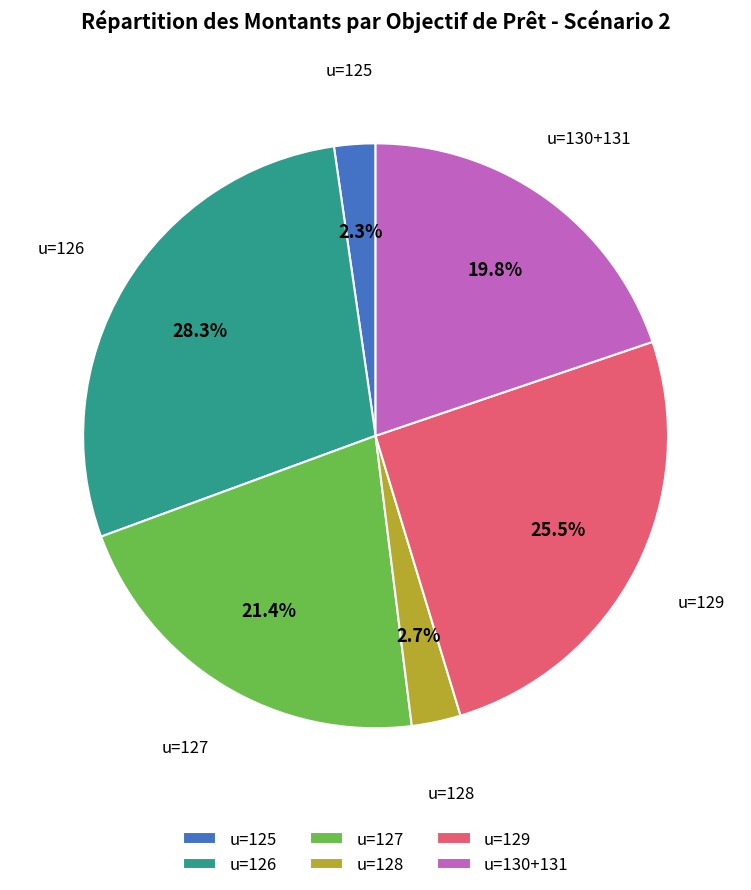

To the nearest percent, what is the difference between the largest and smallest slice percentages?

26%